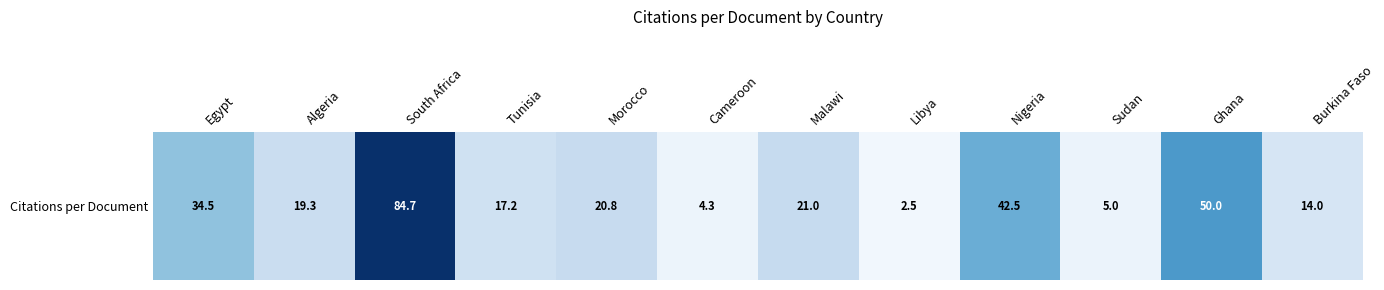

Reading left to right, list all the values displayed in this chart.

Egypt=34.5	Algeria=19.3	South Africa=84.7	Tunisia=17.2	Morocco=20.8	Cameroon=4.3	Malawi=21.0	Libya=2.5	Nigeria=42.5	Sudan=5.0	Ghana=50.0	Burkina Faso=14.0